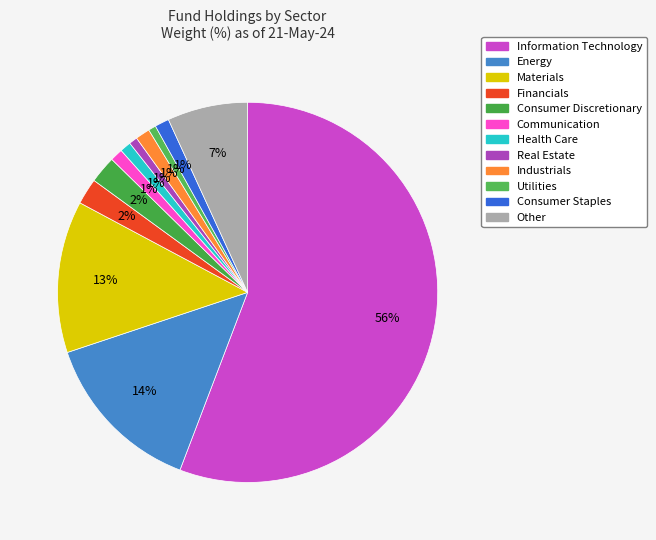

How many slices are in this pie chart?

12